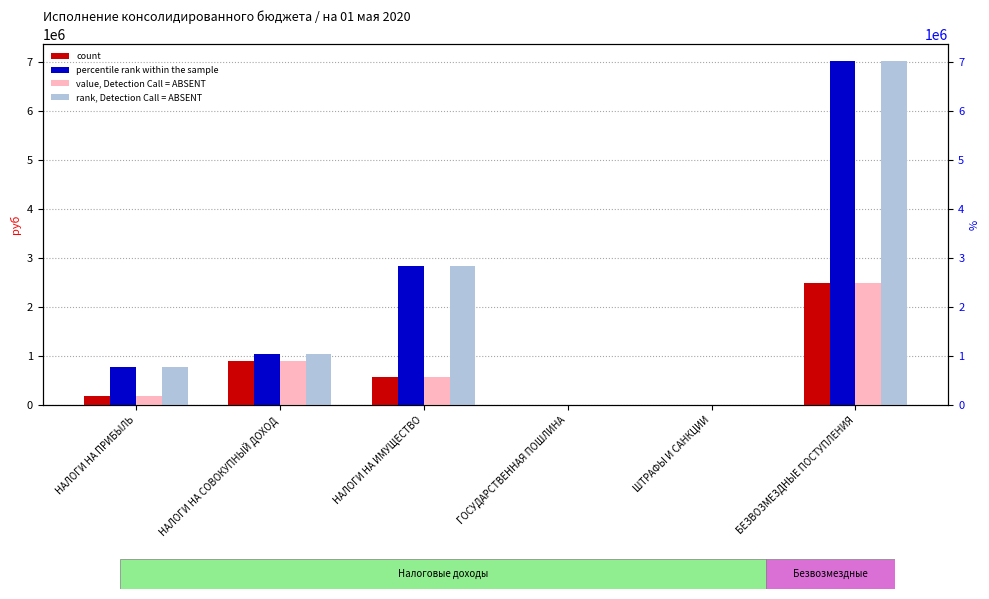

Rank the series by their maximum value, from lowest to highest.

count, value, Detection Call = ABSENT, percentile rank within the sample, rank, Detection Call = ABSENT